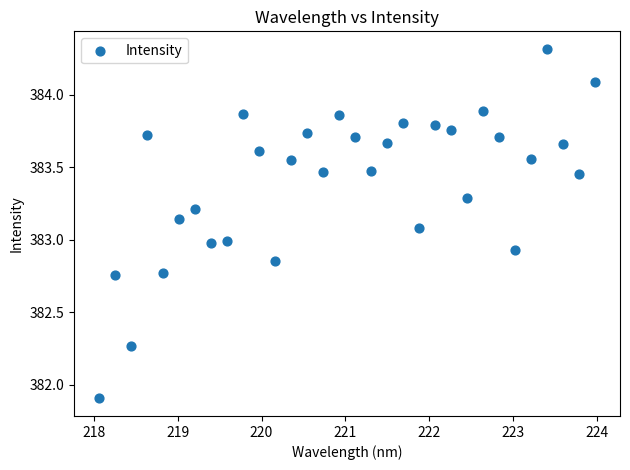

What is the range of Y values (max minus min)?

2.4